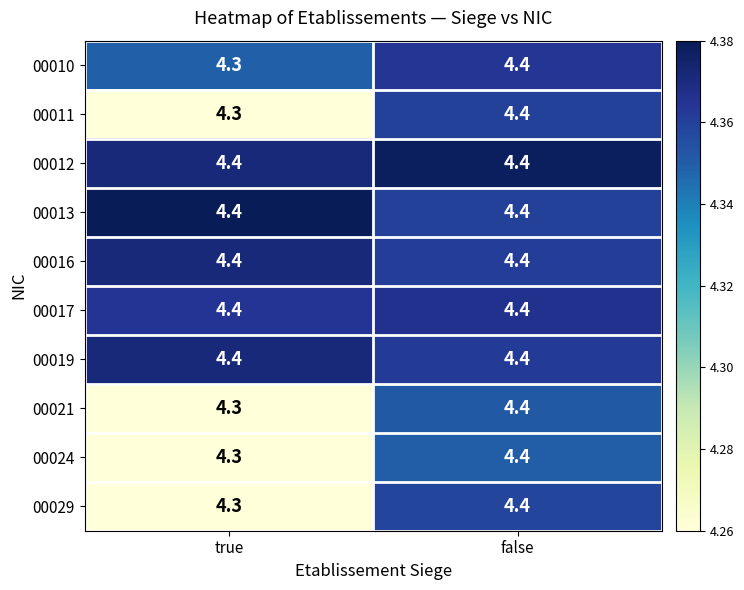

What is the total value across all series at false?

44.0